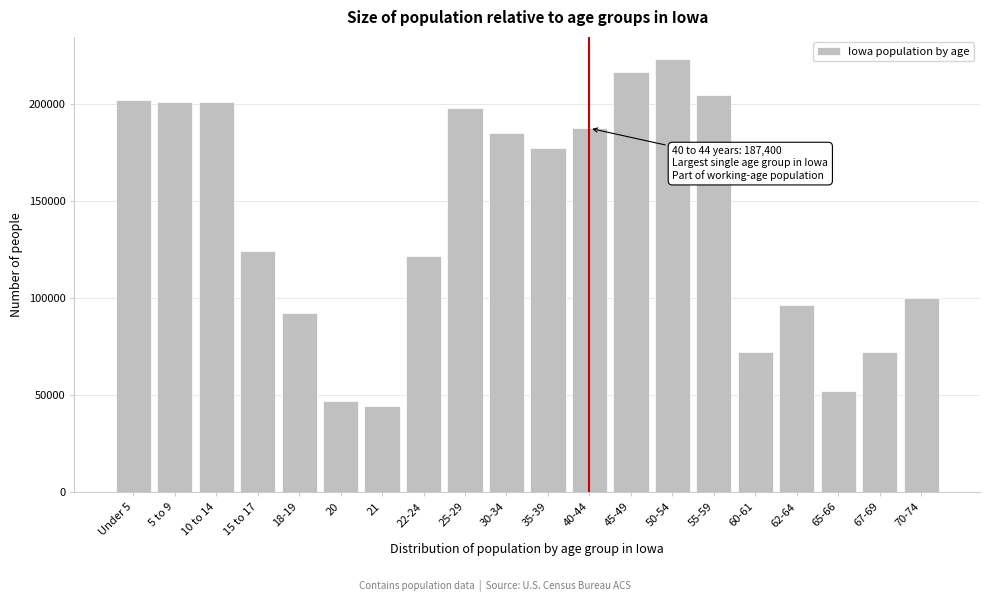

Is it true that the value at 62-64 is 142662?

False